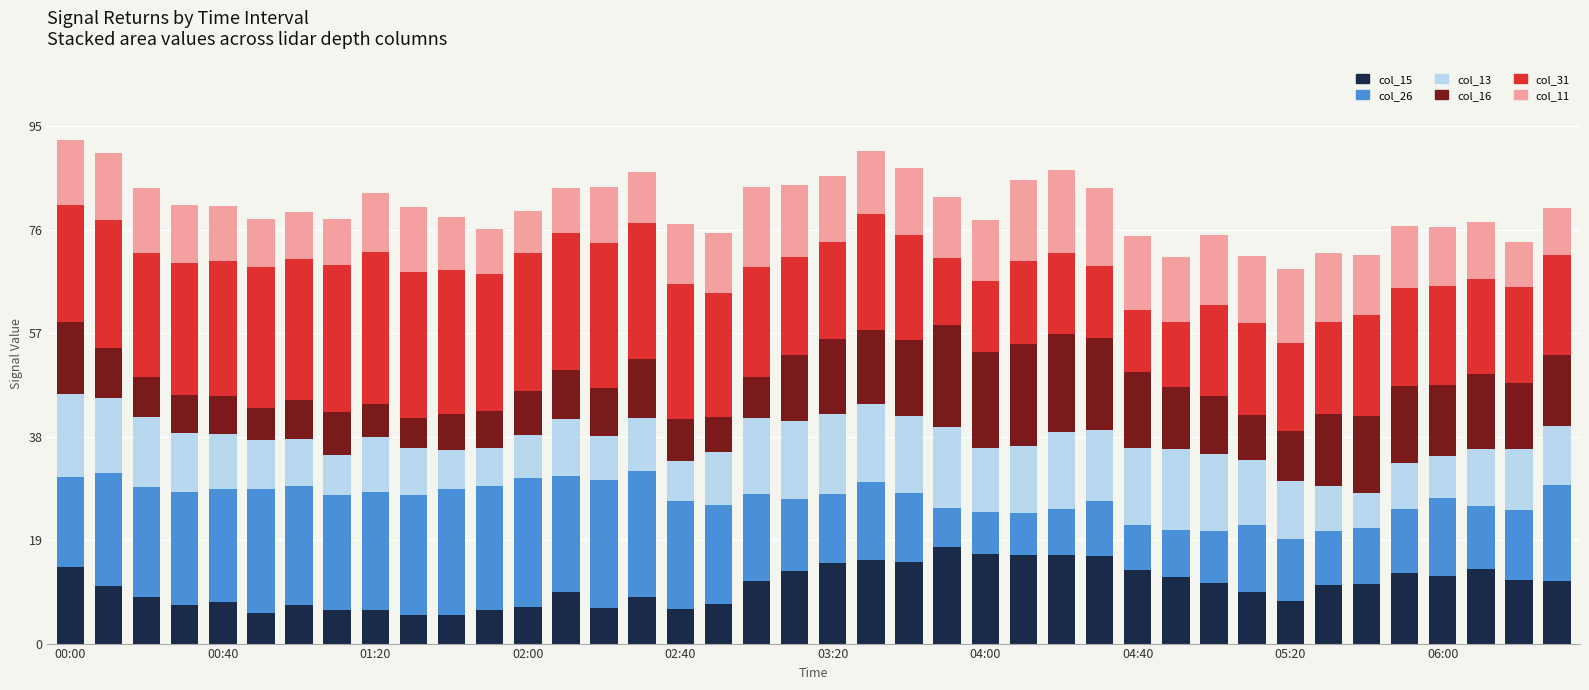

What is the highest value of the col_15 series?

17.7